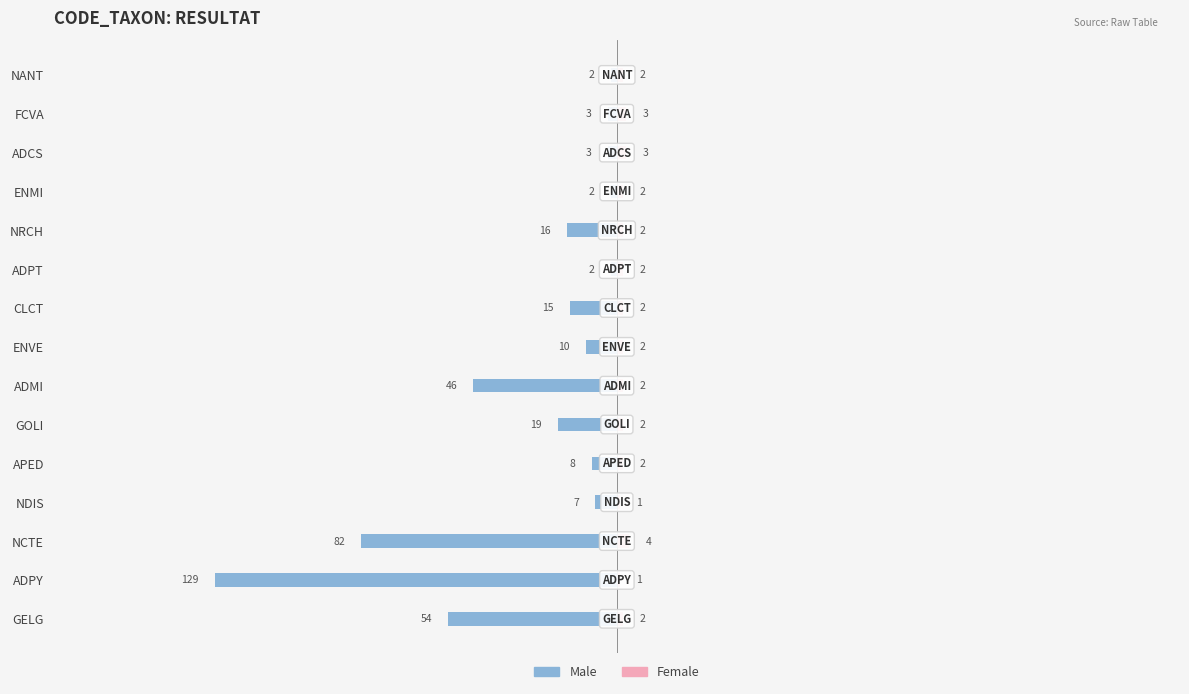

Reading left to right, list all the values displayed in this chart.

Male: -54	-129	-82	-7	-8	-19	-46	-10	-15	-2	-16	-2	-3	-3	-2
Female: 2	1	4	1	2	2	2	2	2	2	2	2	3	3	2